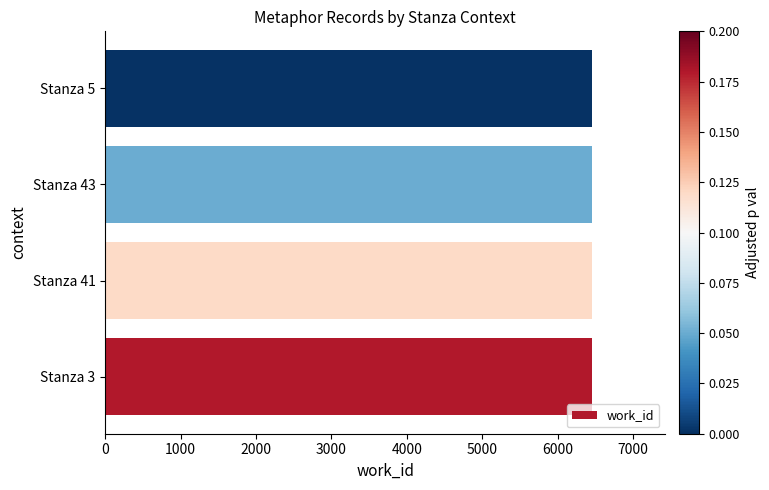

What is the sum of the values at Stanza 5 and Stanza 41?

12913